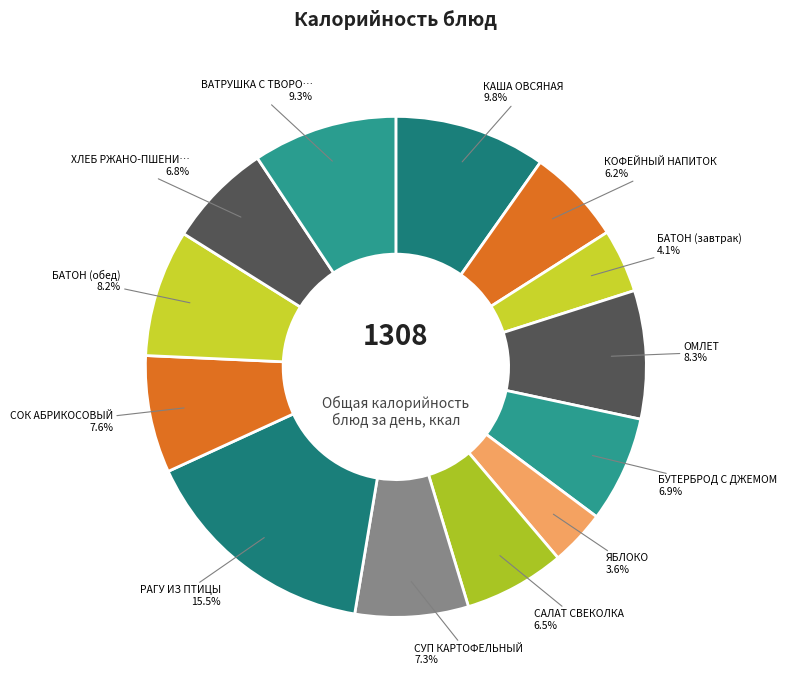

How many segments does this pie chart have?

13